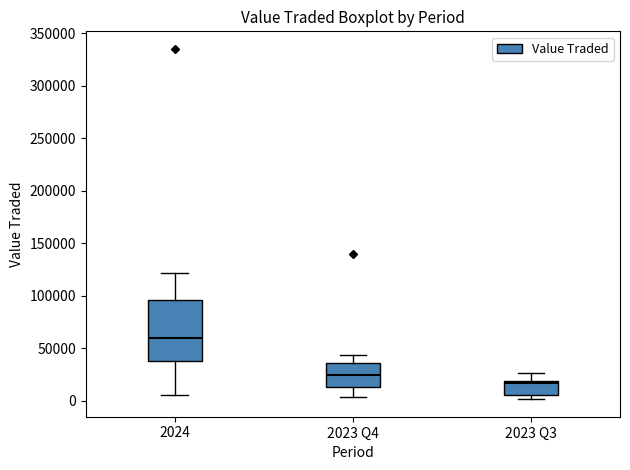

Which box has the highest median line?

2024